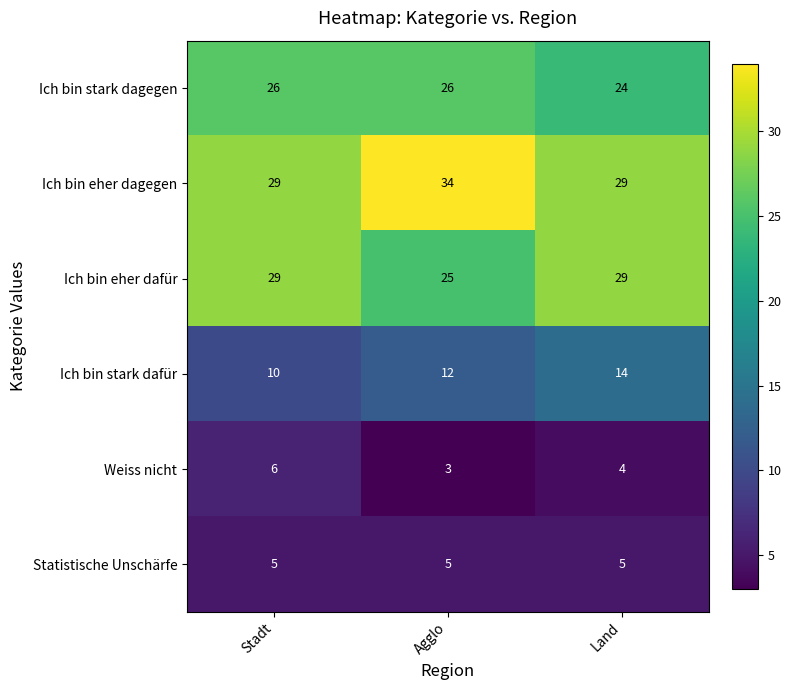

What is the sum of all Ich bin stark dagegen values?

76